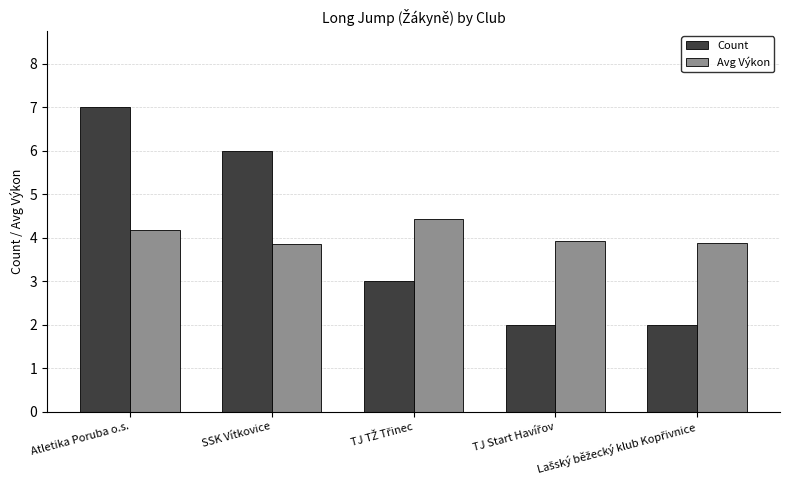

What is the label of the 5th bar from the right?

Atletika Poruba o.s.